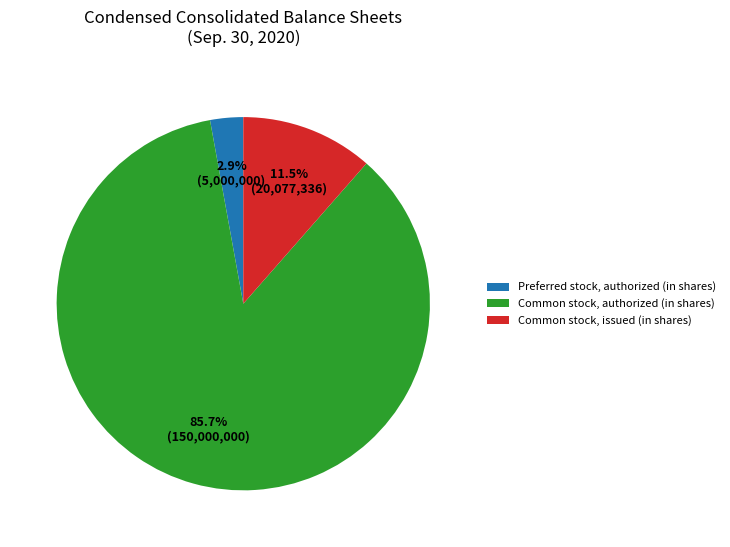

Does Common stock, authorized (in shares) represent more than half of the total?

Yes